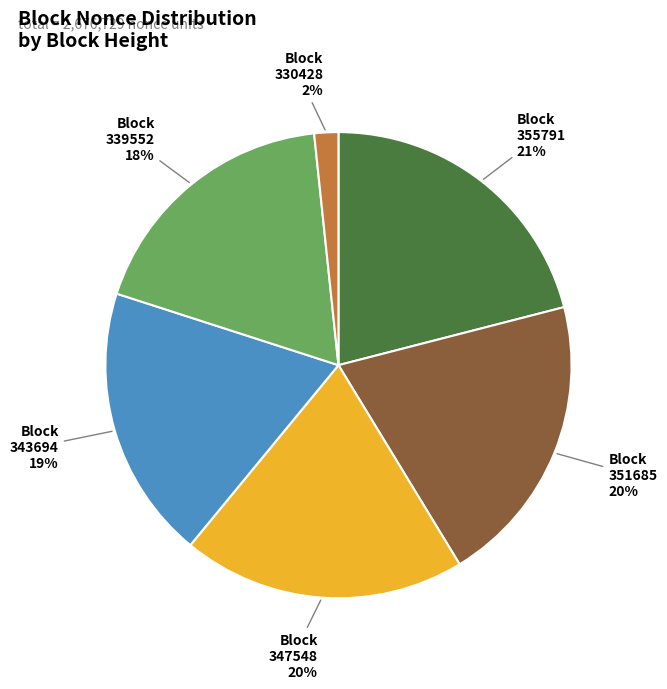

How many slices are in this pie chart?

6